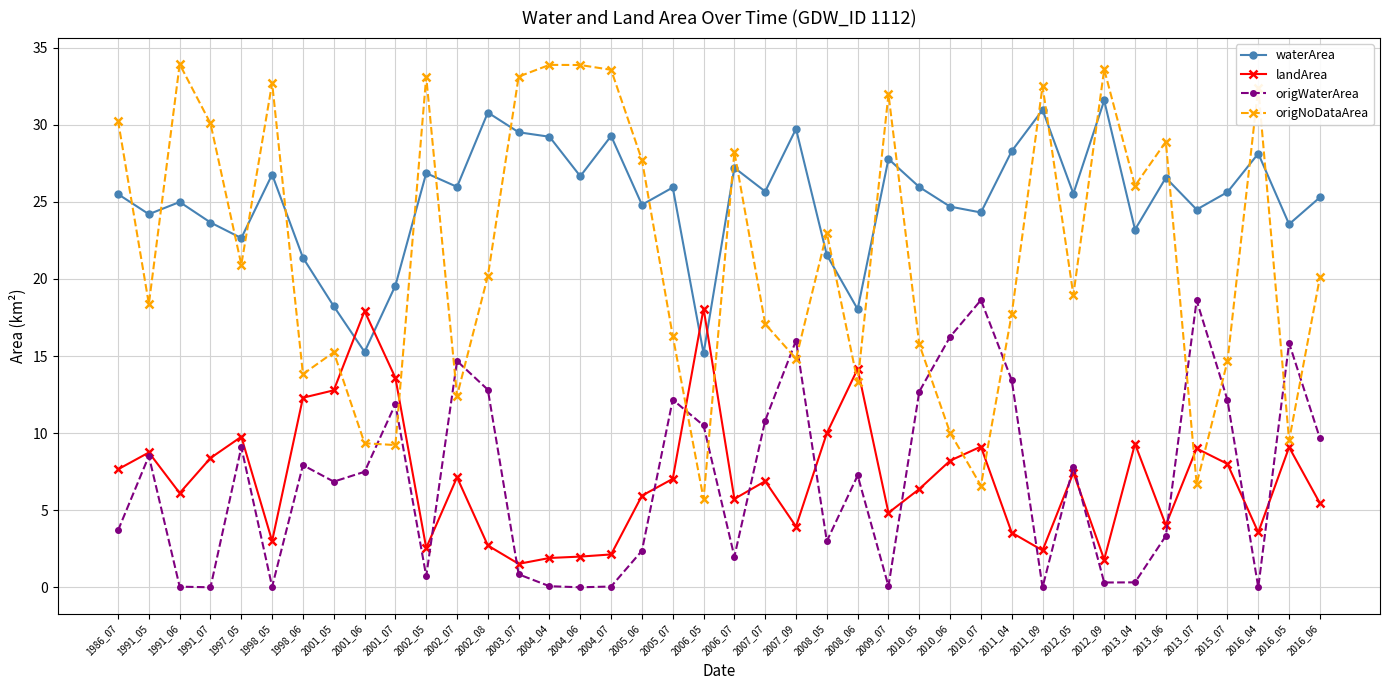

List the series in order of their peak value, highest first.

origNoDataArea, waterArea, origWaterArea, landArea